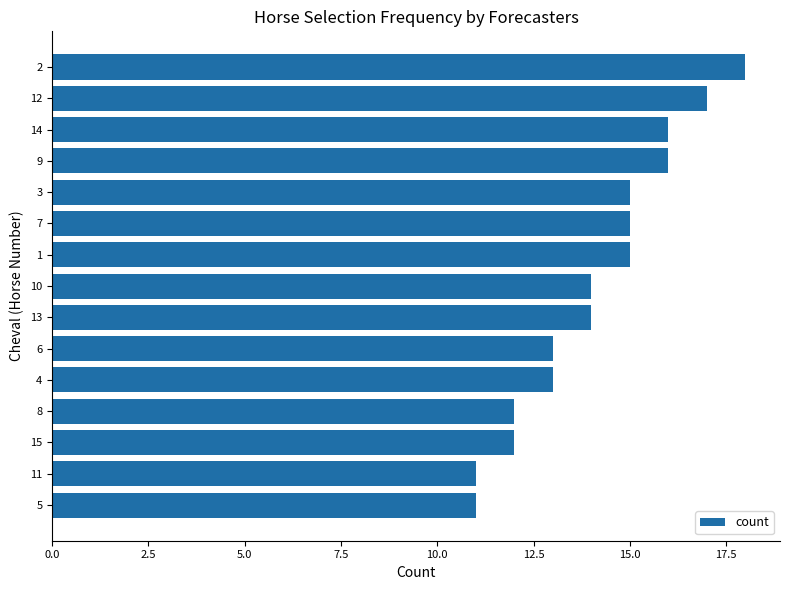

What is the difference between the maximum and minimum values?

7